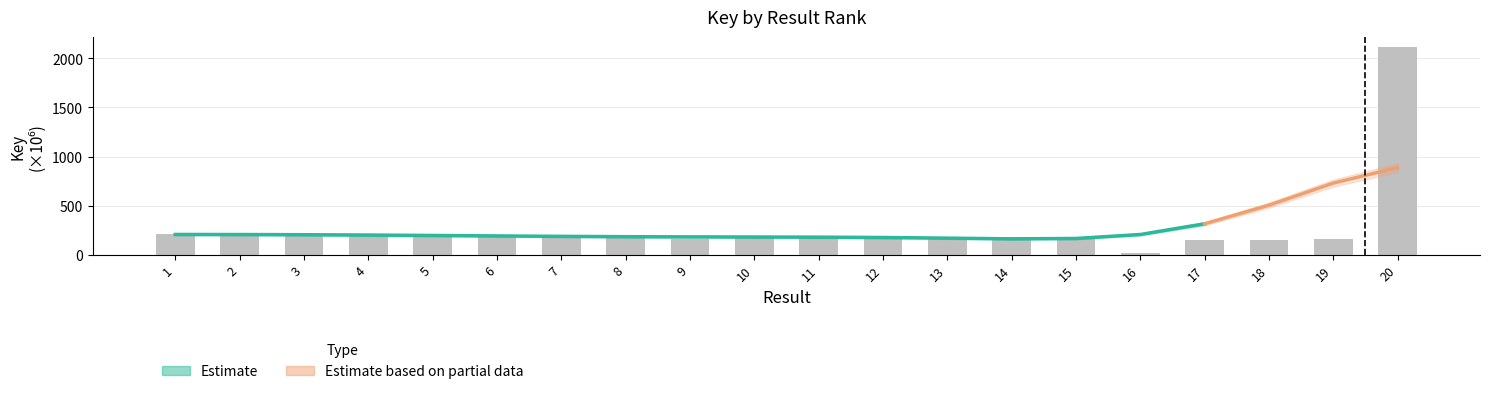

At which label does the data first exceed 185?

1